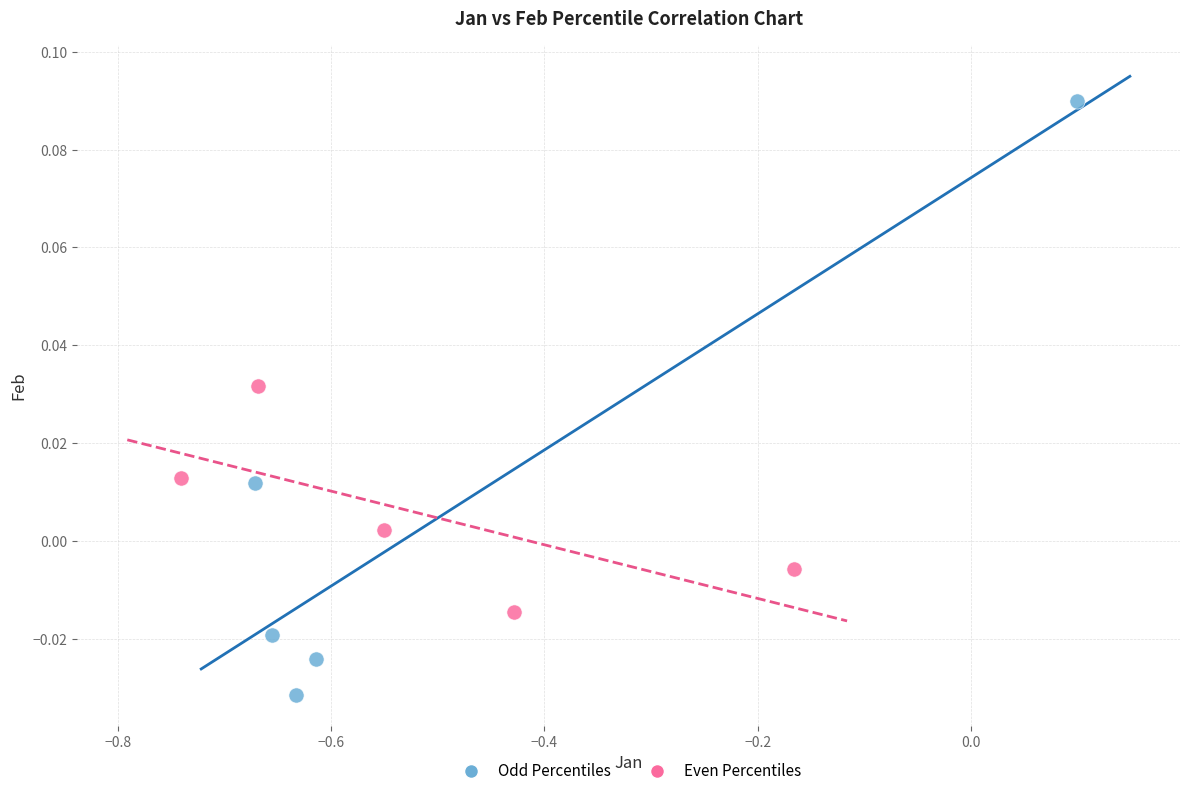

Which series reaches the maximum Y coordinate?

Odd Percentiles